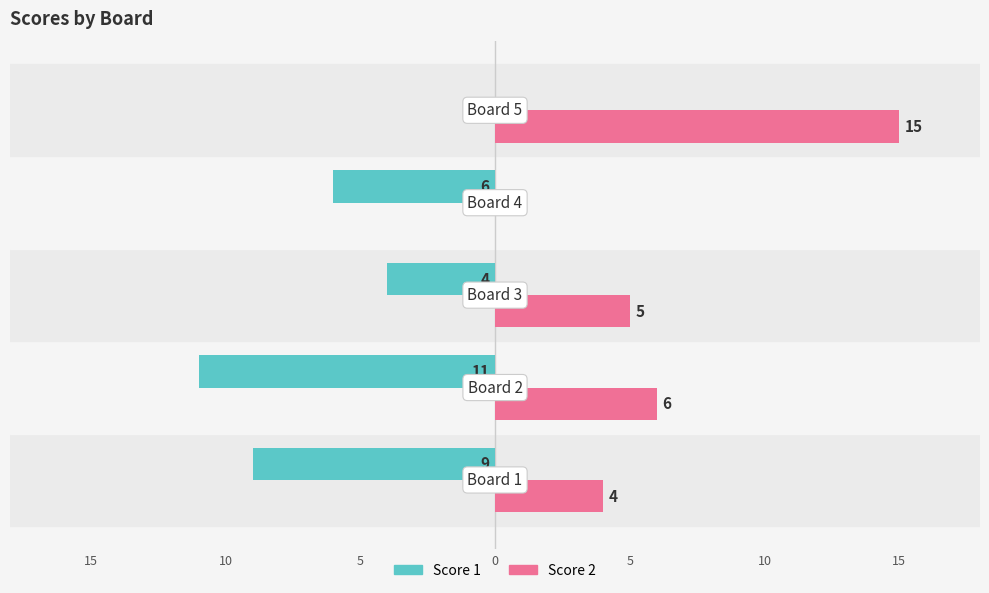

What are all the series names shown in the legend?

Score 1, Score 2